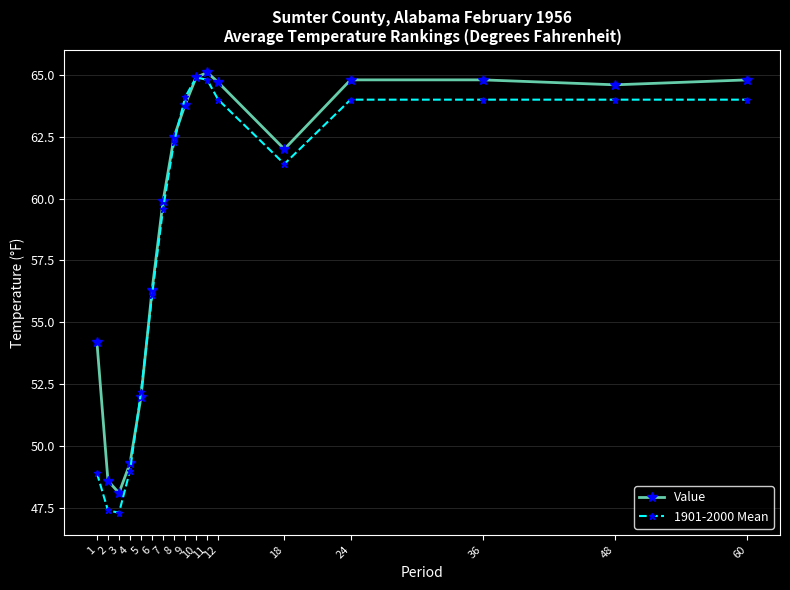

What is the average value of the 1901-2000 Mean series?

58.7